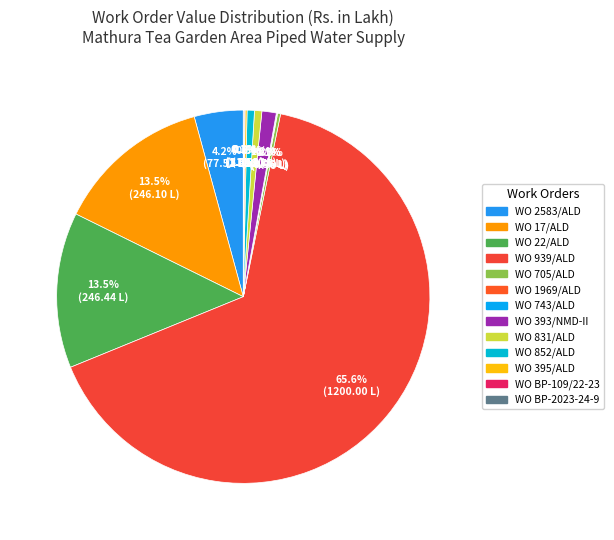

Count the number of slices in the pie.

13